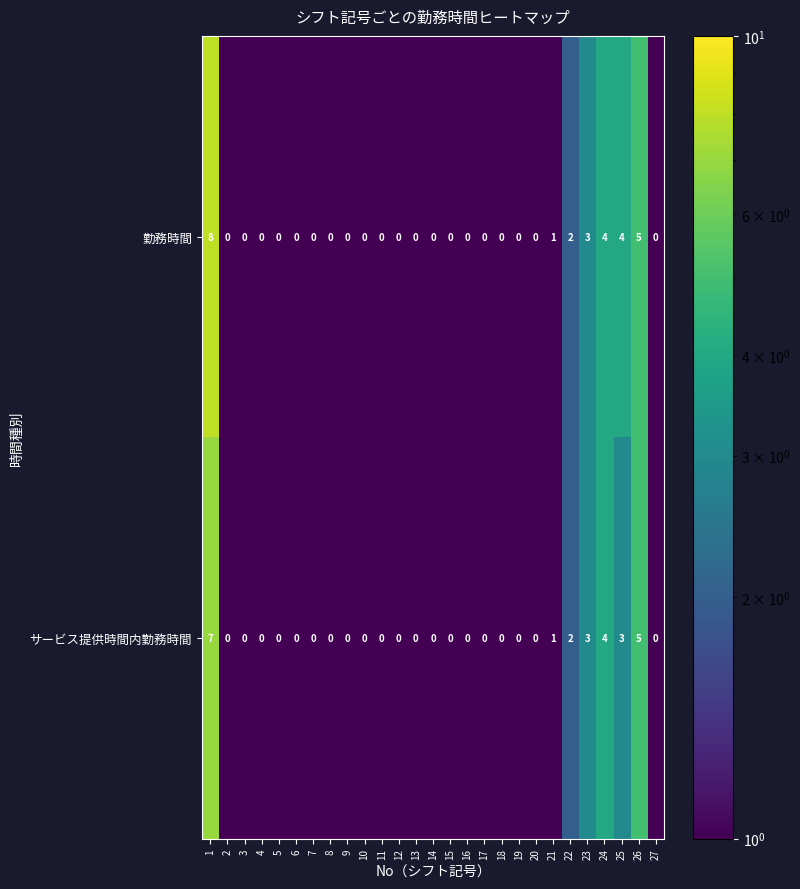

The value of サービス提供時間内勤務時間 at 5 is 0. True or false?

True